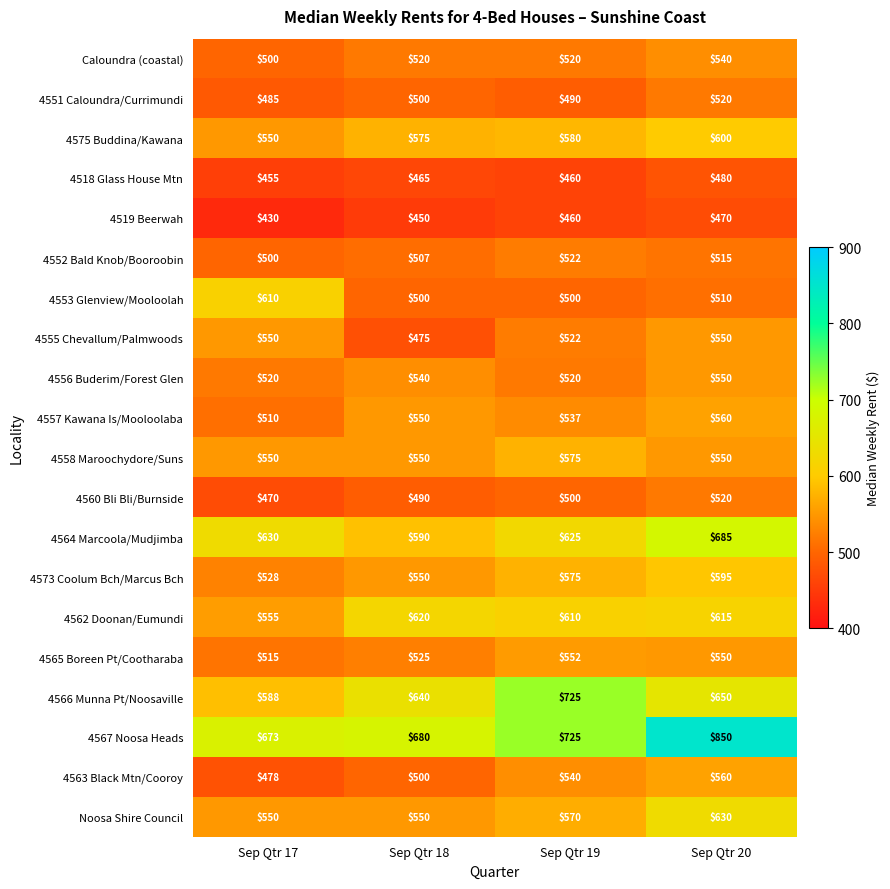

Which series has the largest range (max minus min)?

4567 Noosa Heads